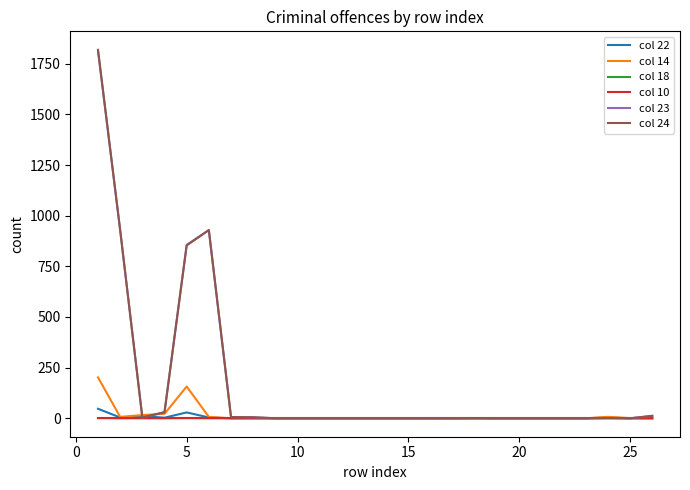

Which series has the largest range (max minus min)?

col 23